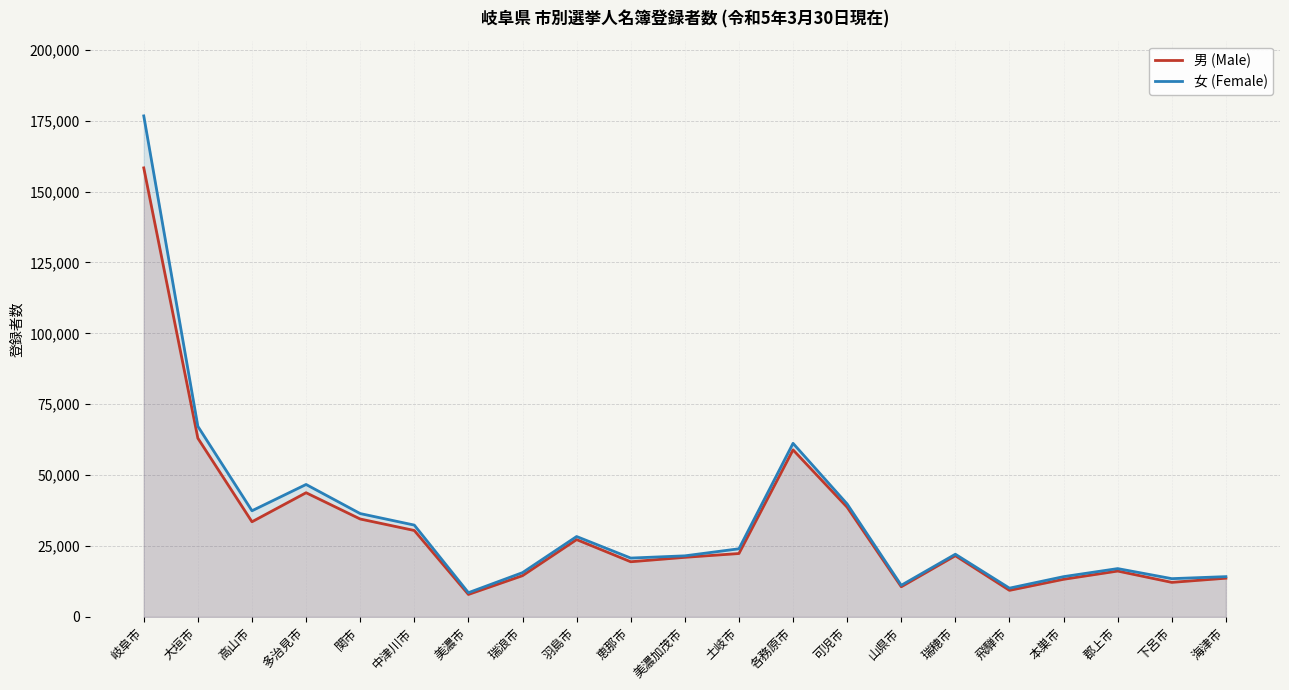

In 男 (Male), how many points are higher than both neighbors (excluding endpoints)?

5